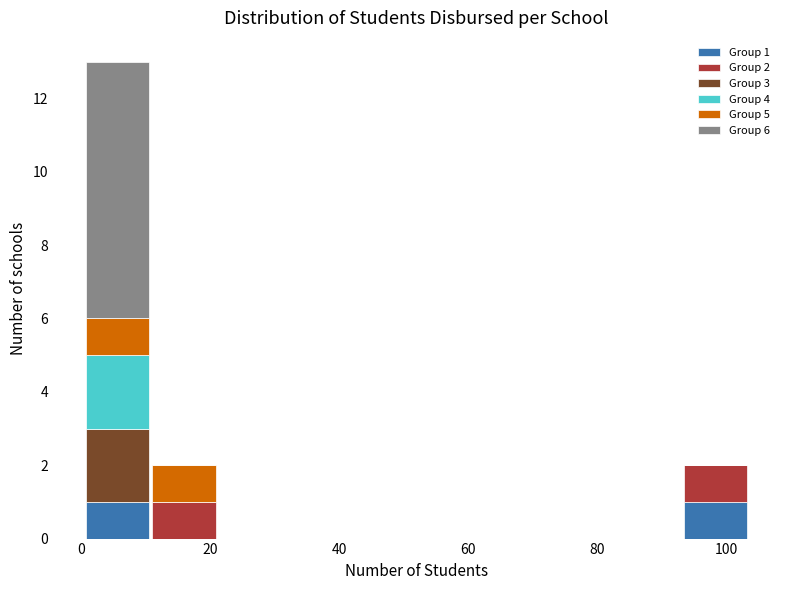

Which range on the x-axis has the tallest stacked bar (by total height)?

0 to 10